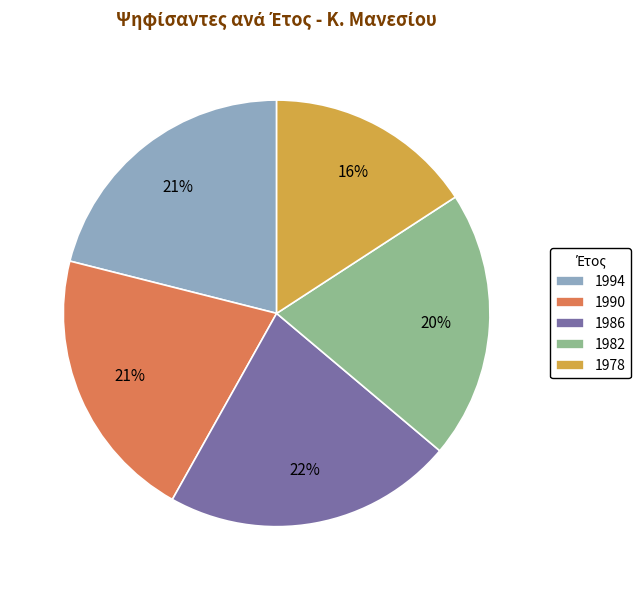

True or false: 1982 accounts for 20% of the total.

True